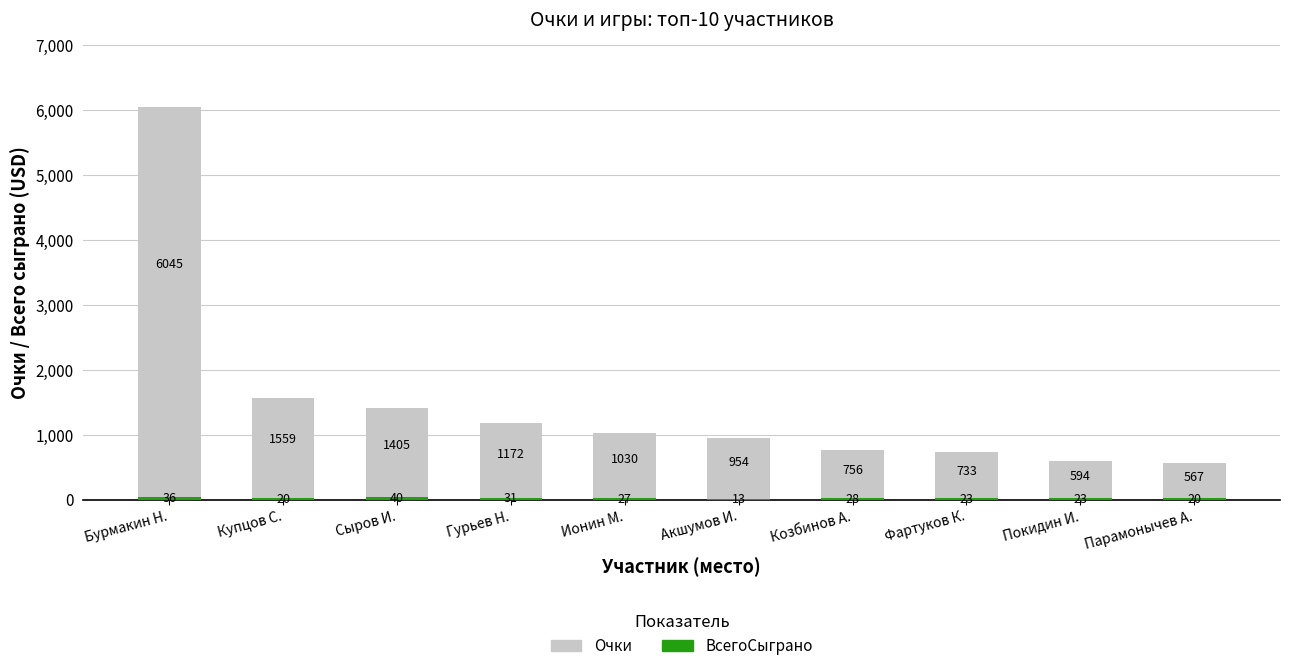

How many series are shown in this chart?

2